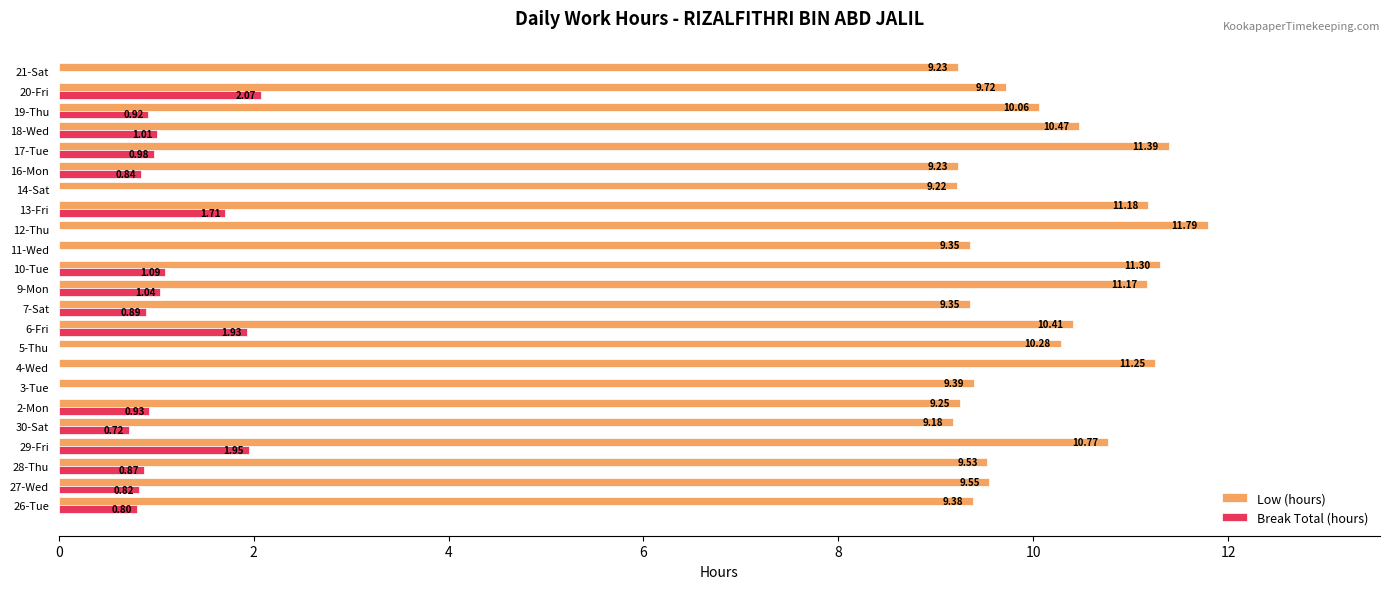

What is the total value across all series at 18-Wed?

11.5